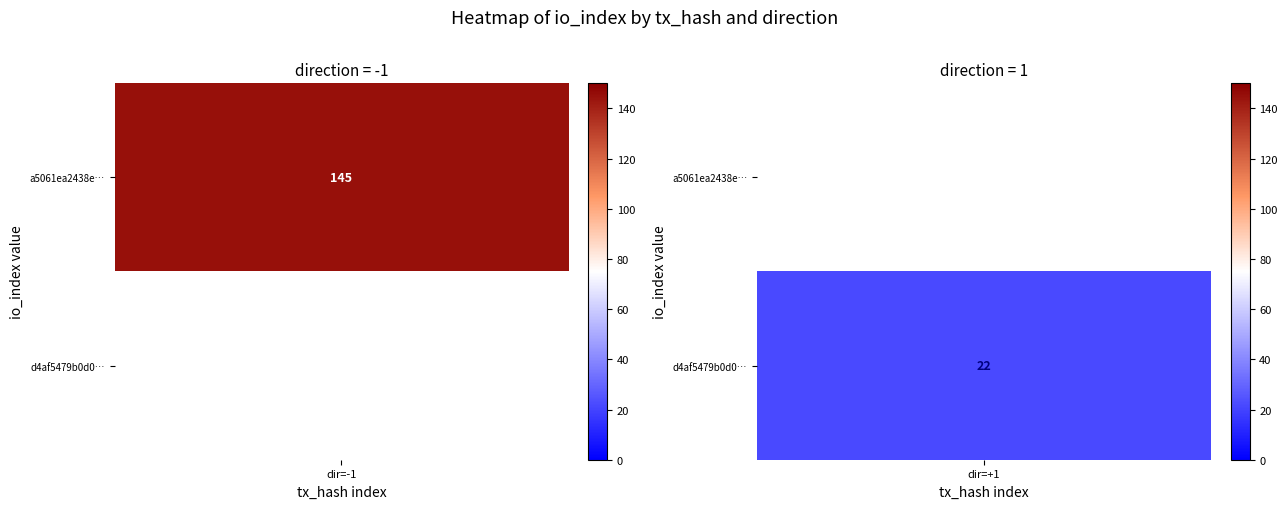

What is the maximum value shown in the chart?

145